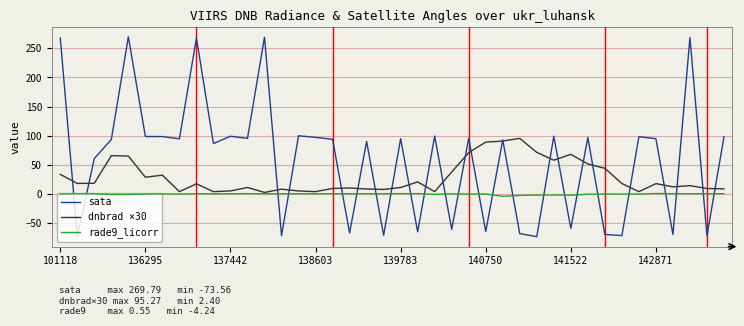

What is the minimum value shown in the chart?

-73.6